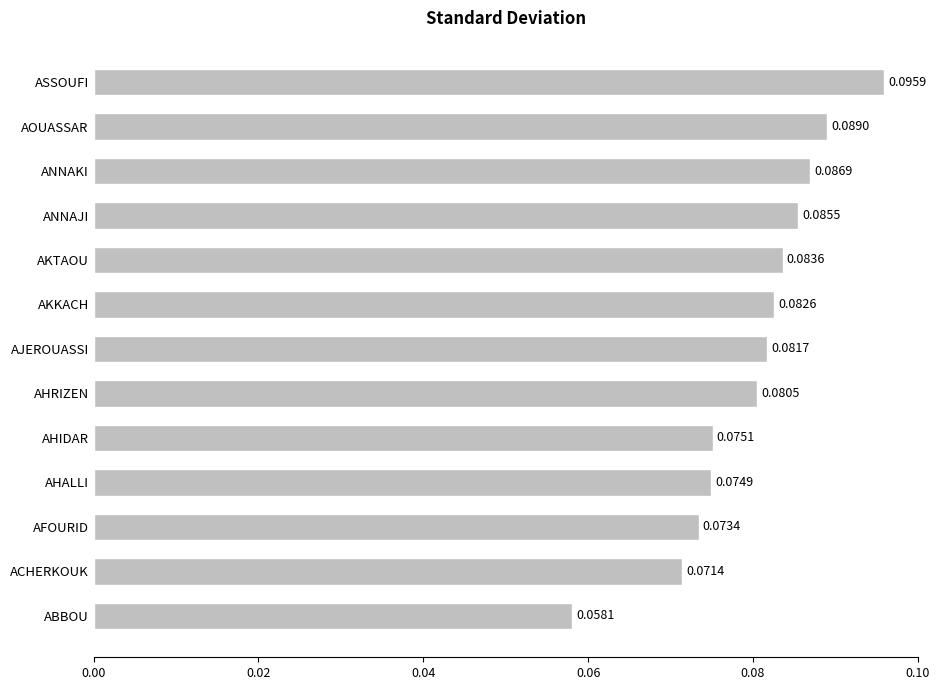

At which label is the value closest to 0?

ABBOU